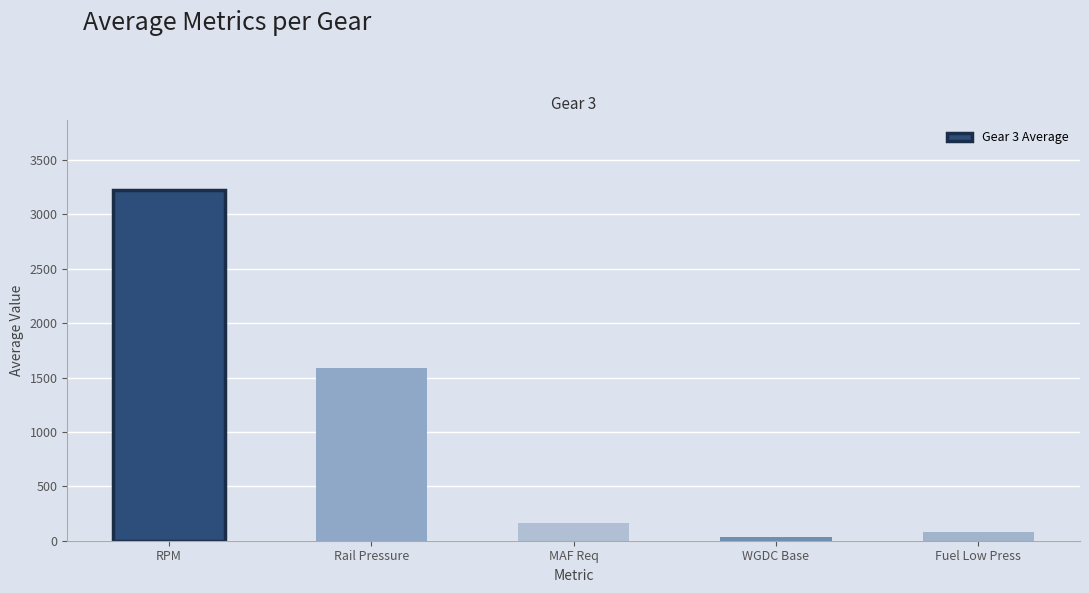

What position from the right is Rail Pressure?

4